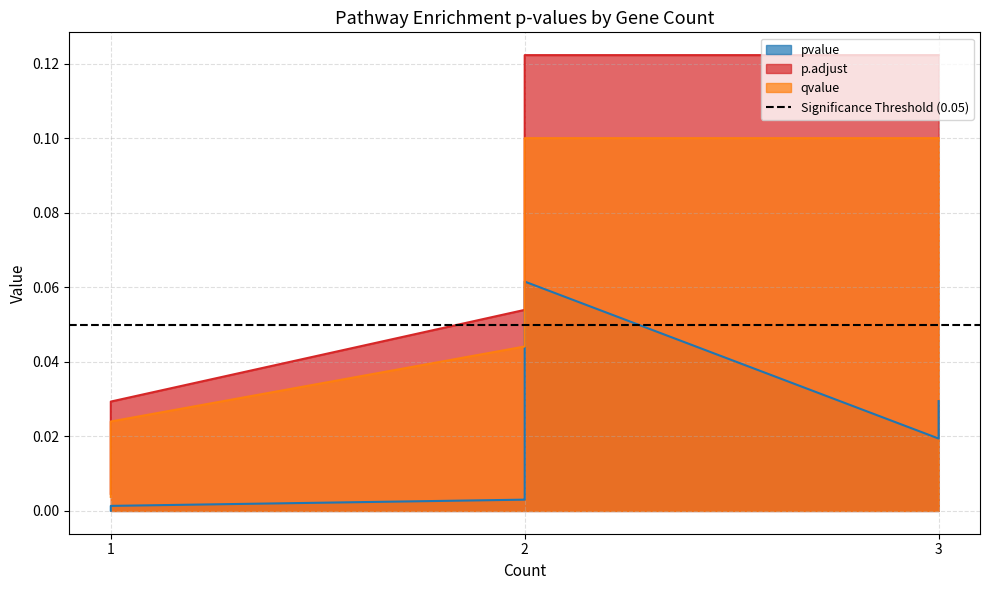

What is the sum of the pvalue values at 1 and 2?

0.1